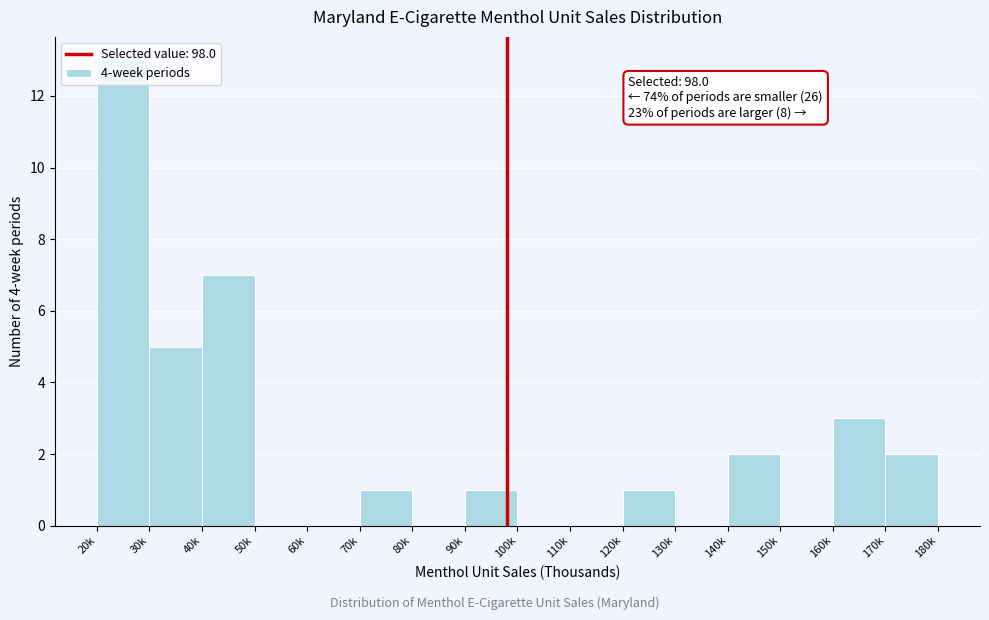

Between 30k and 100k, which is larger?

30k